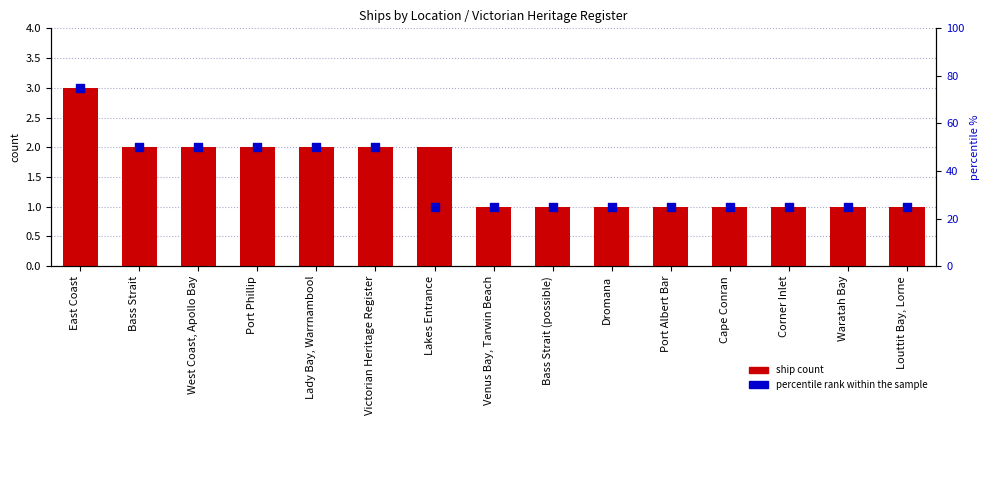

At how many categories does at least one series exceed 60?

1